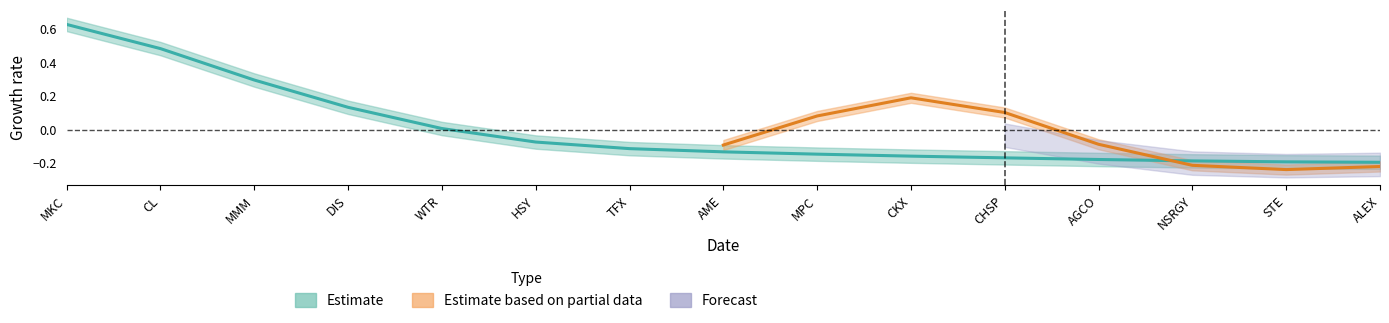

True or false: the data shows -0.1 at TFX.

True